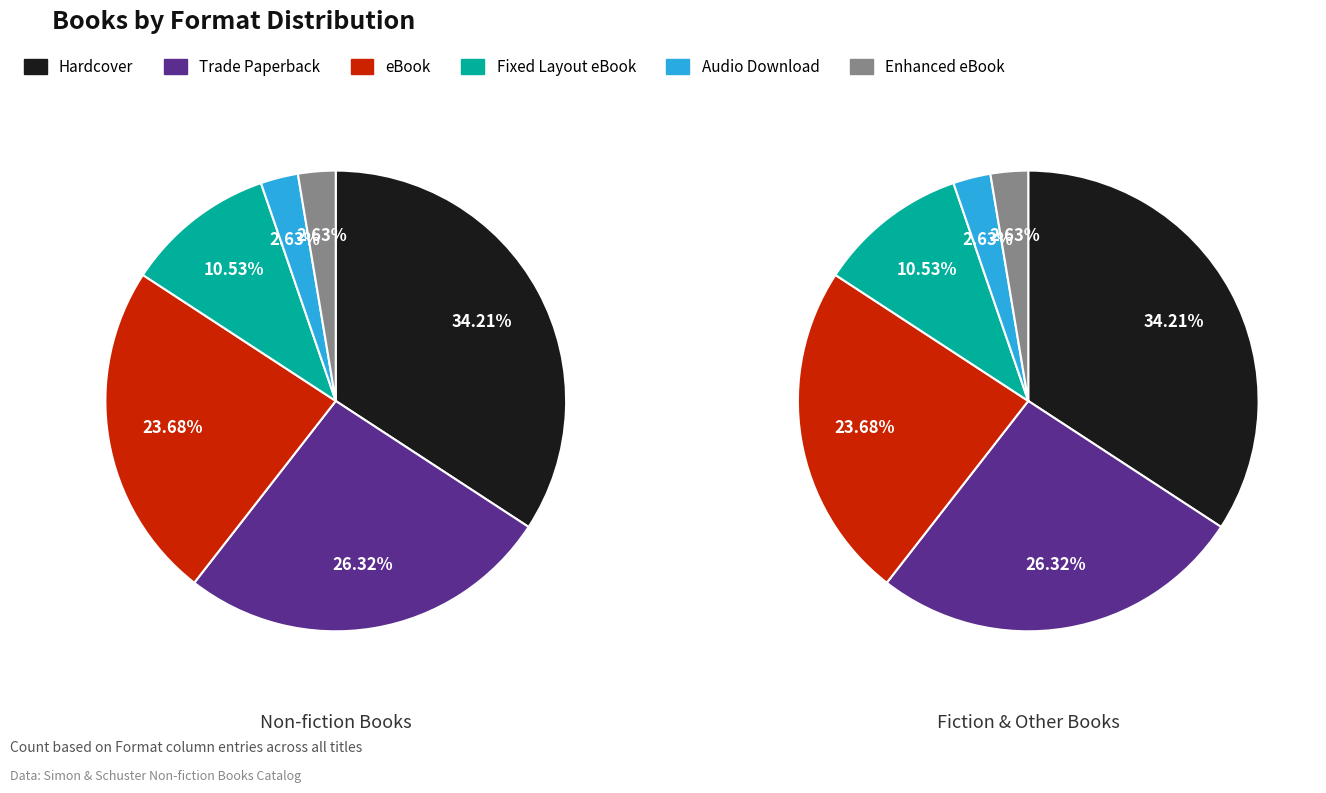

What is the largest slice in the pie chart?

Hardcover